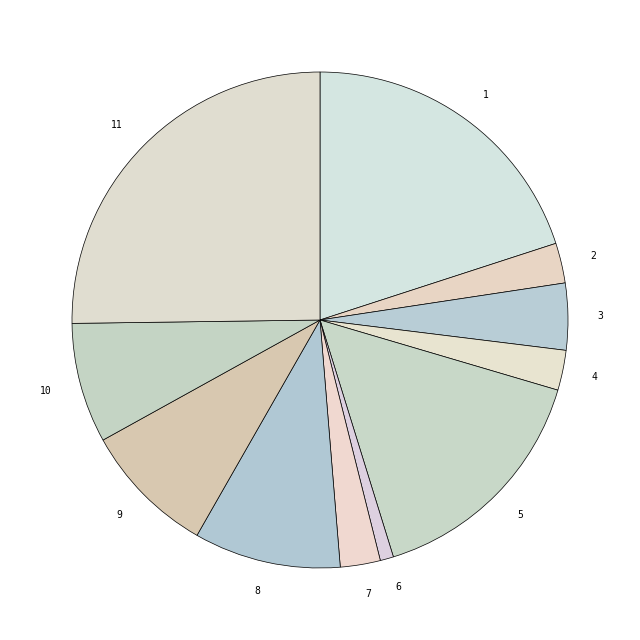

What is the ratio of the value at 10 to the value at 4?

3.0